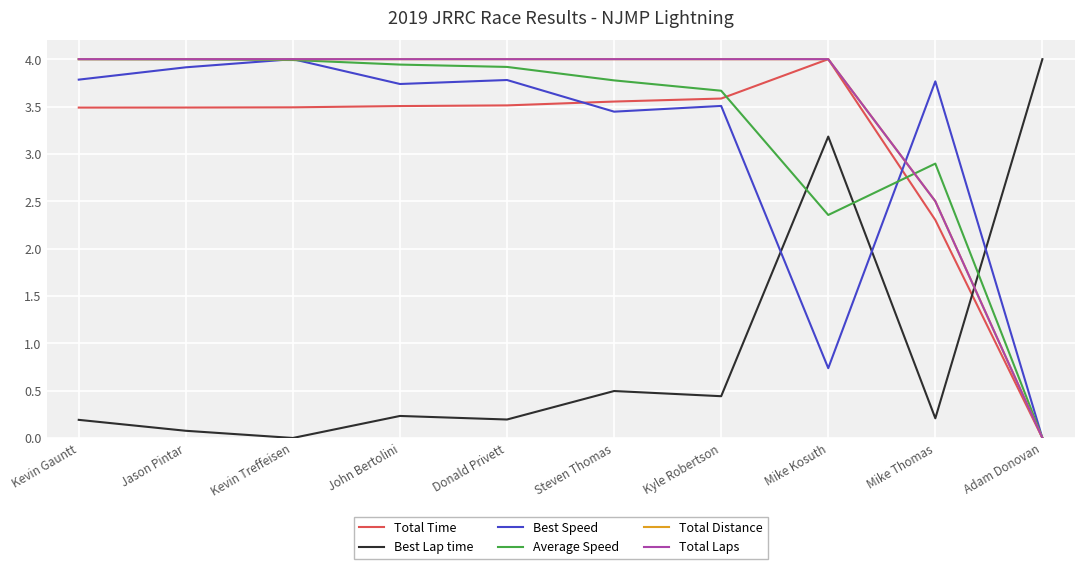

Does the chart have visible grid lines?

Yes